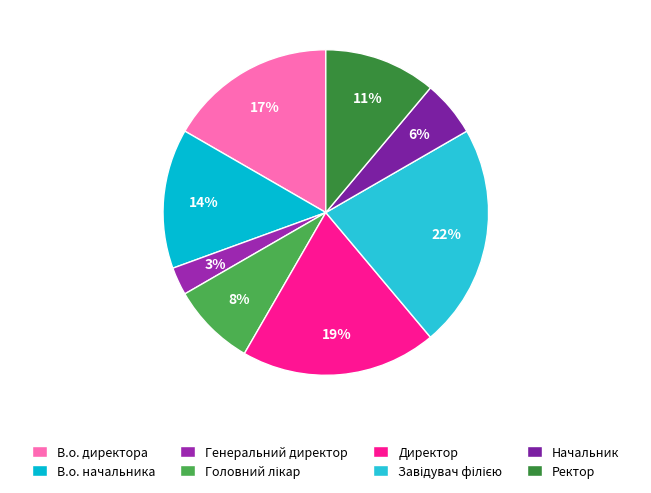

What percentage is the Директор slice, to the nearest percent?

19%